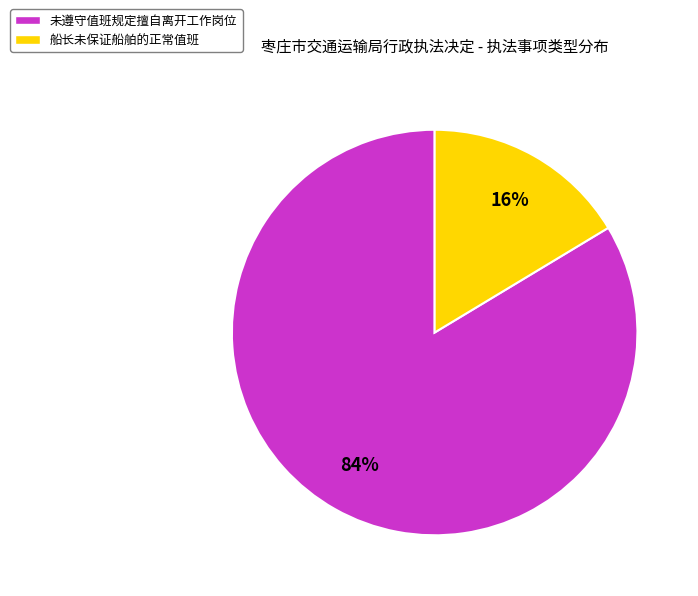

To the nearest percent, what is the combined percentage of 未遵守值班规定擅自离开工作岗位 and 船长未保证船舶的正常值班?

100%